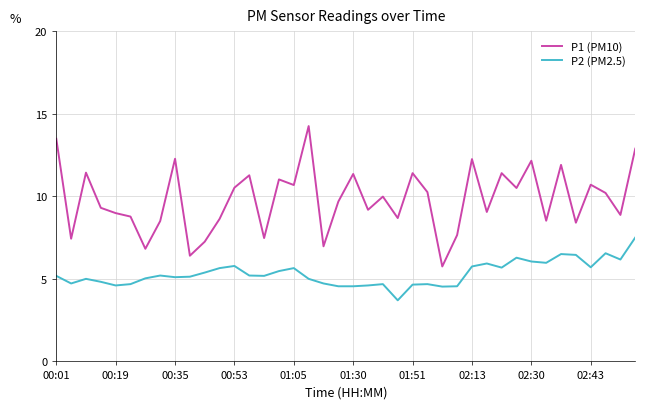

What is the maximum value for P2 (PM2.5)?

7.5